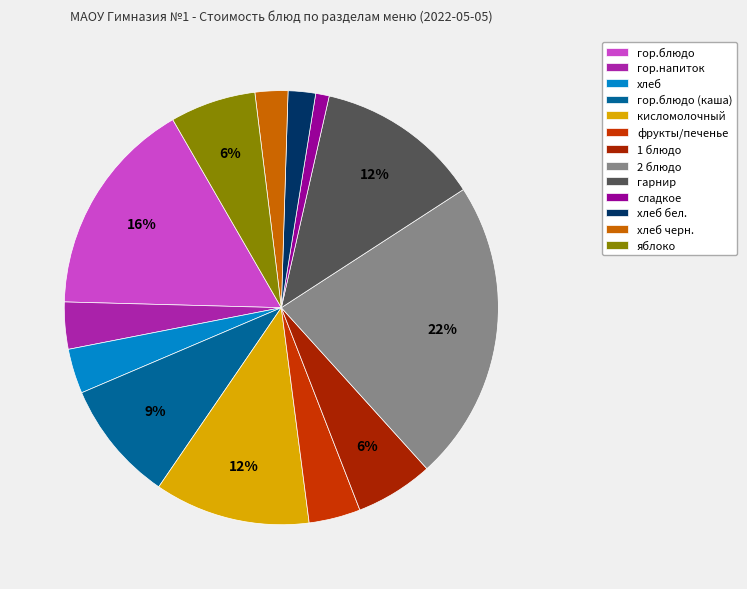

Does any single category account for the majority?

No